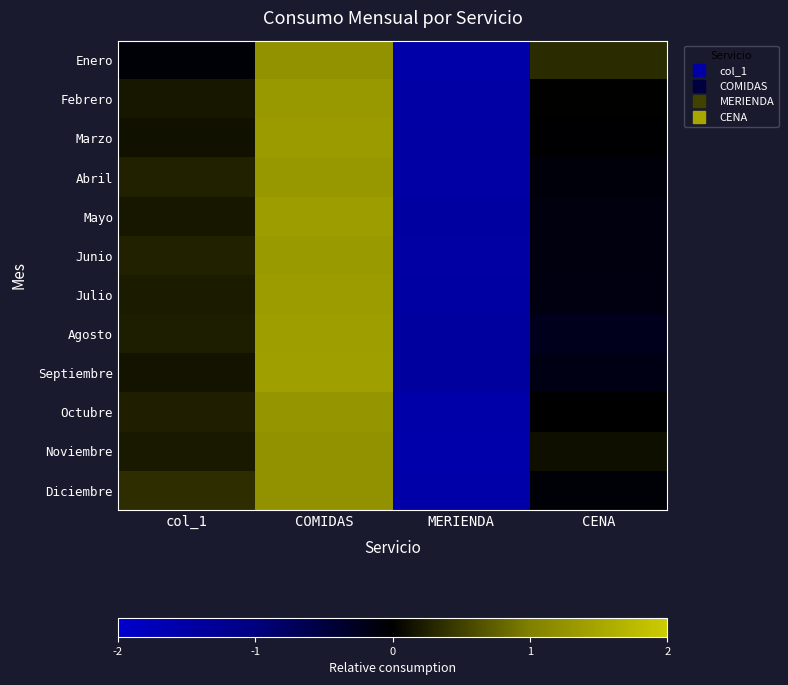

Reading left to right, extract all data points from this chart.

Enero: col_1=-0.0	COMIDAS=1.2	MERIENDA=-1.5	CENA=0.3
Febrero: col_1=0.2	COMIDAS=1.3	MERIENDA=-1.5	CENA=0.0
Marzo: col_1=0.1	COMIDAS=1.4	MERIENDA=-1.5	CENA=-0.0
Abril: col_1=0.3	COMIDAS=1.3	MERIENDA=-1.5	CENA=-0.1
Mayo: col_1=0.2	COMIDAS=1.4	MERIENDA=-1.4	CENA=-0.1
Junio: col_1=0.3	COMIDAS=1.3	MERIENDA=-1.5	CENA=-0.1
Julio: col_1=0.2	COMIDAS=1.4	MERIENDA=-1.4	CENA=-0.1
Agosto: col_1=0.2	COMIDAS=1.4	MERIENDA=-1.4	CENA=-0.2
Septiembre: col_1=0.2	COMIDAS=1.4	MERIENDA=-1.4	CENA=-0.2
Octubre: col_1=0.2	COMIDAS=1.3	MERIENDA=-1.5	CENA=-0.0
Noviembre: col_1=0.2	COMIDAS=1.2	MERIENDA=-1.6	CENA=0.1
Diciembre: col_1=0.4	COMIDAS=1.2	MERIENDA=-1.5	CENA=-0.1